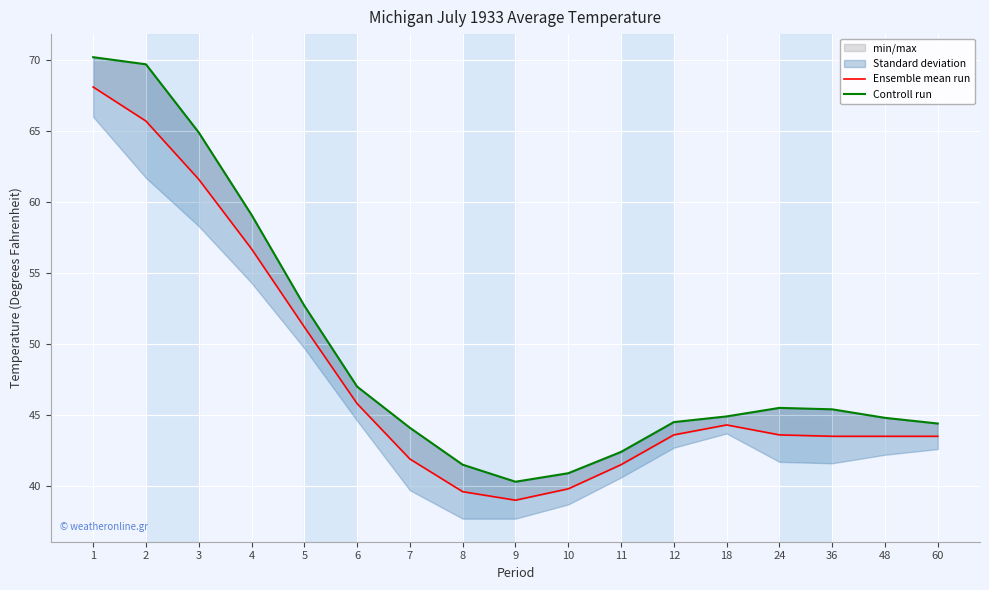

At which label is Ensemble mean run closest to 53?

5